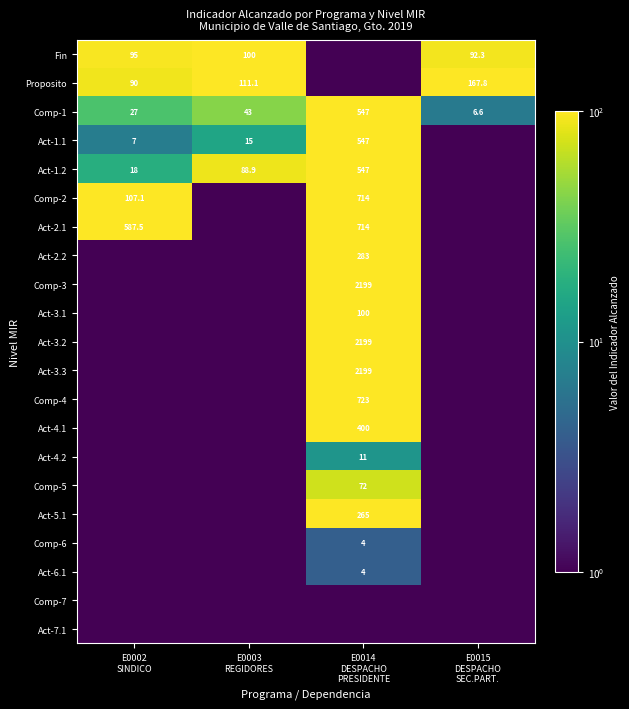

How many data points in Comp-1 are less than 43?

2